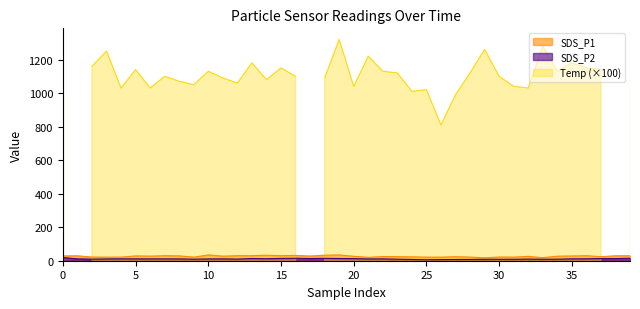

Does the chart display data point markers on the line(s)?

No